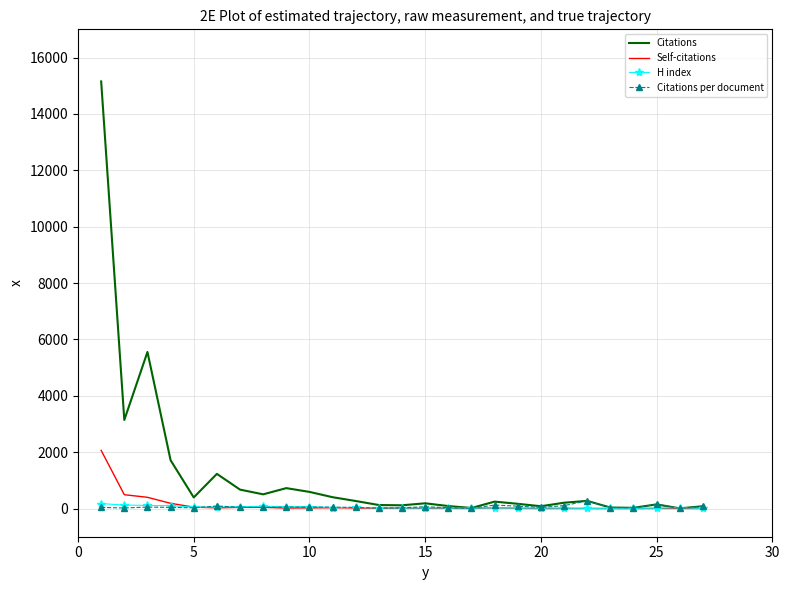

What is the greatest value displayed?

15152.0